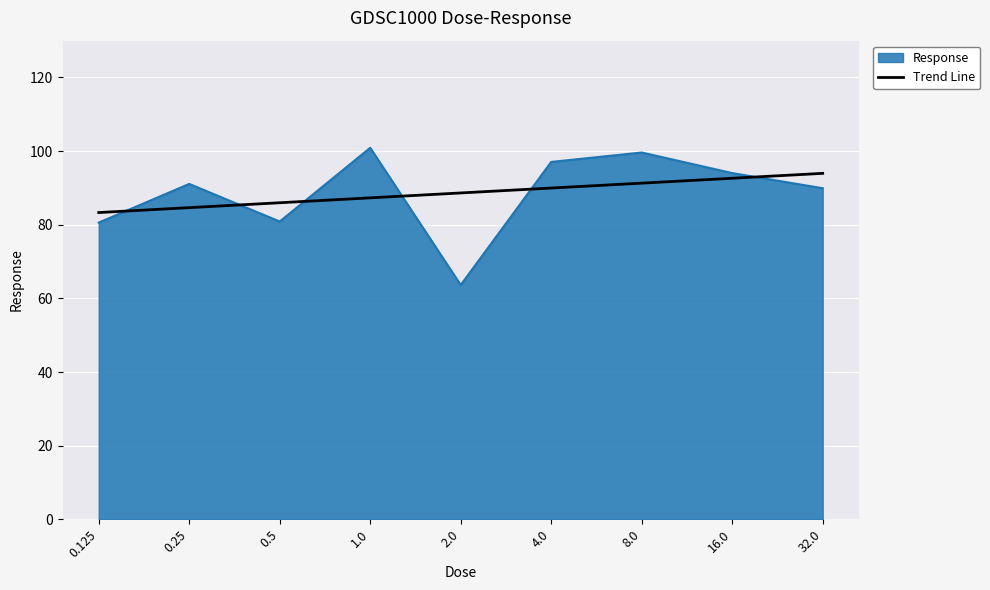

What is the difference between the highest and lowest values at 0.125?

2.7